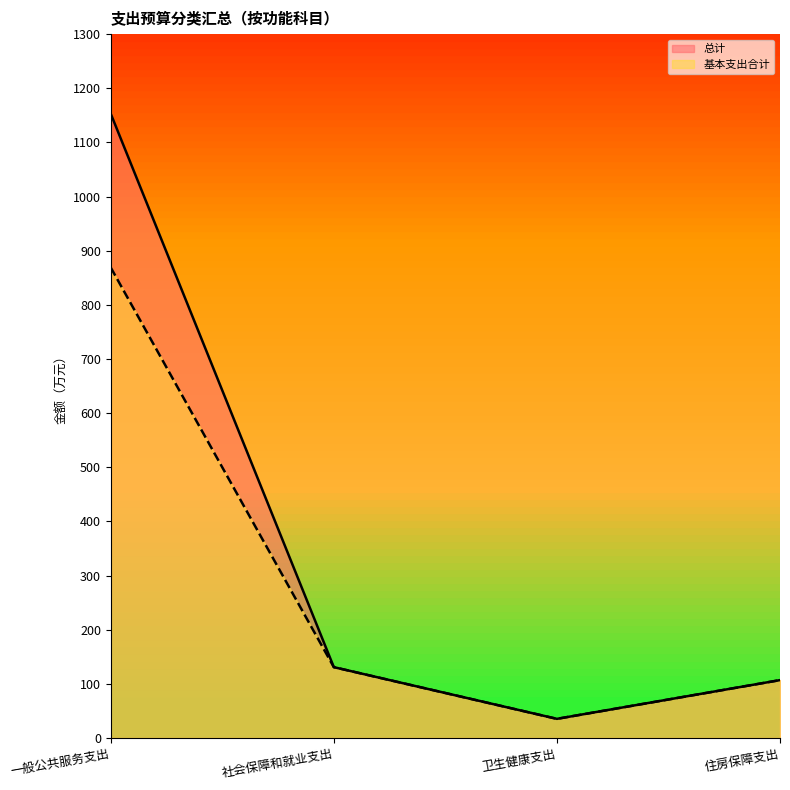

At which category does 总计 reach its first local valley?

卫生健康支出